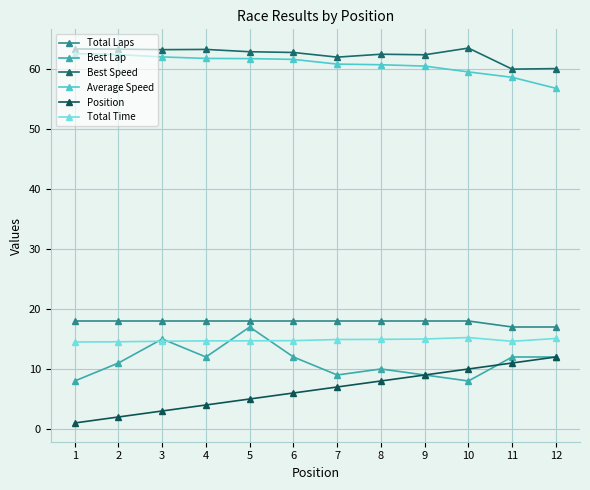

Is this an area chart (filled region under the line)?

No